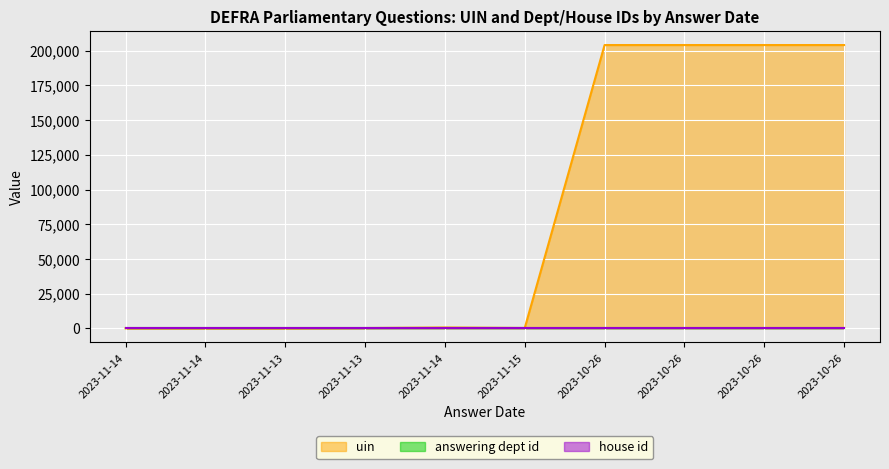

How many series are shown in this chart?

3